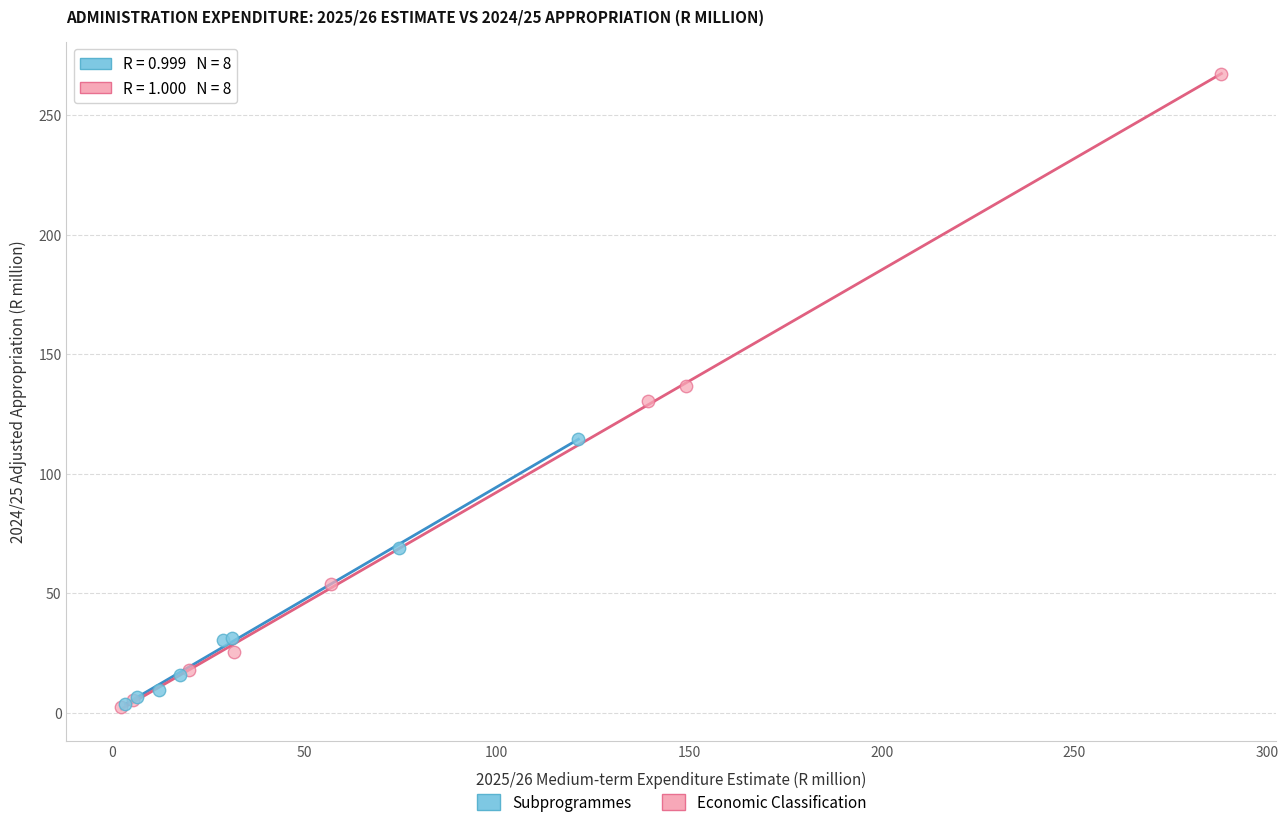

Which series contains the highest Y value?

Economic Classification